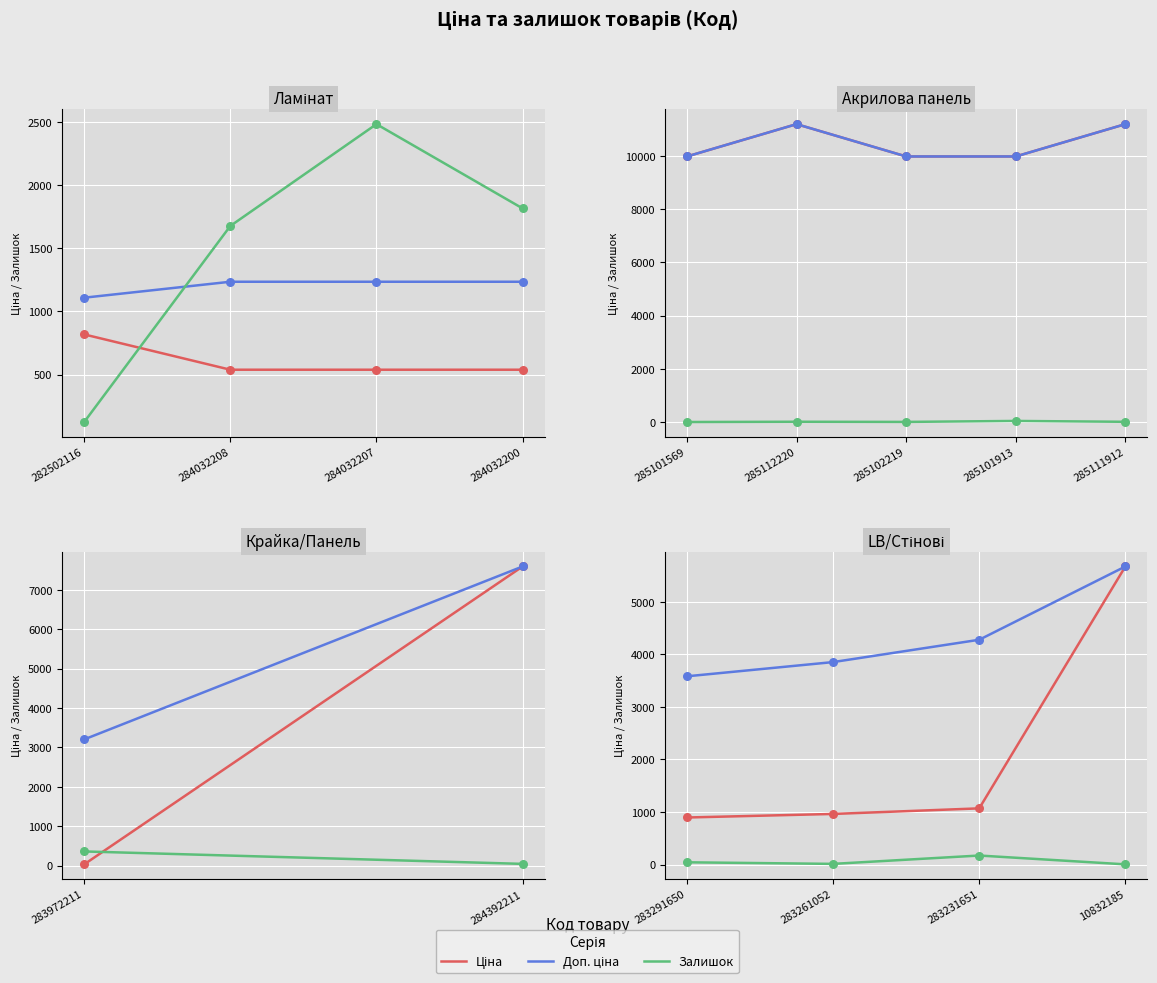

At how many categories does at least one series exceed 3179?

4